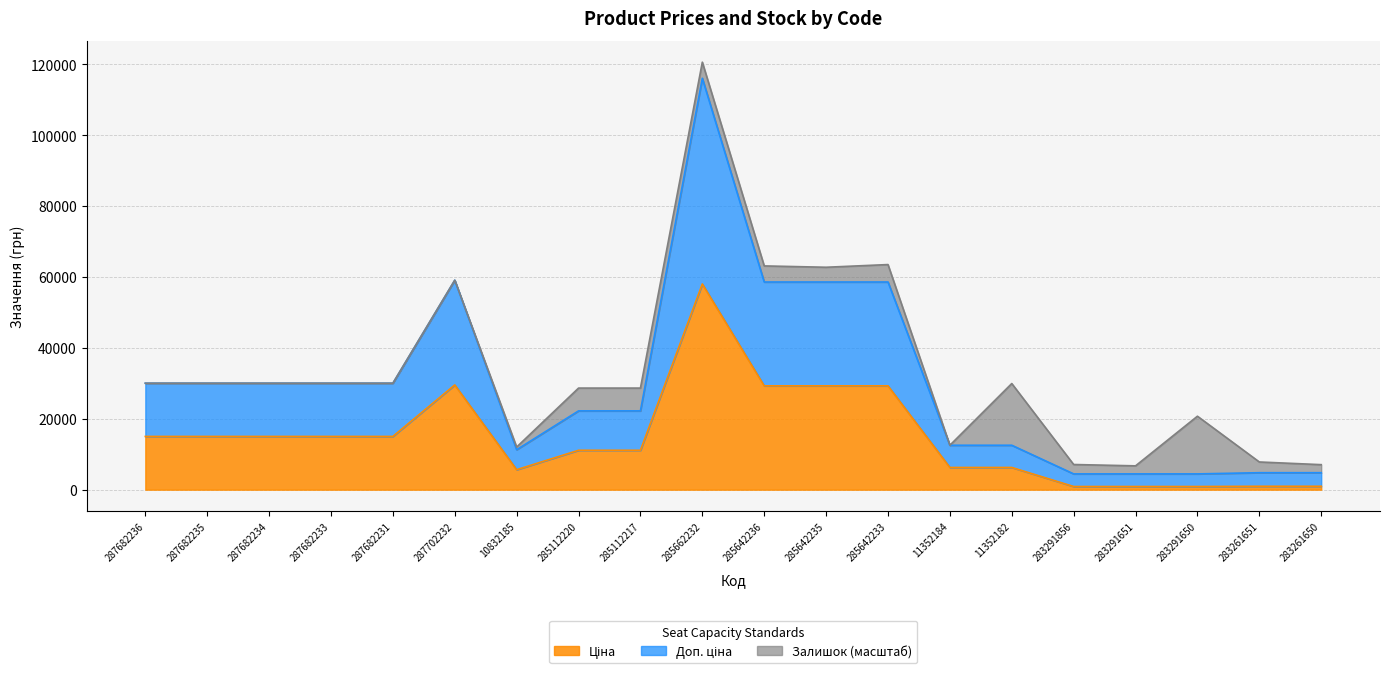

What is the total value across all series at 285662232?

120616.1